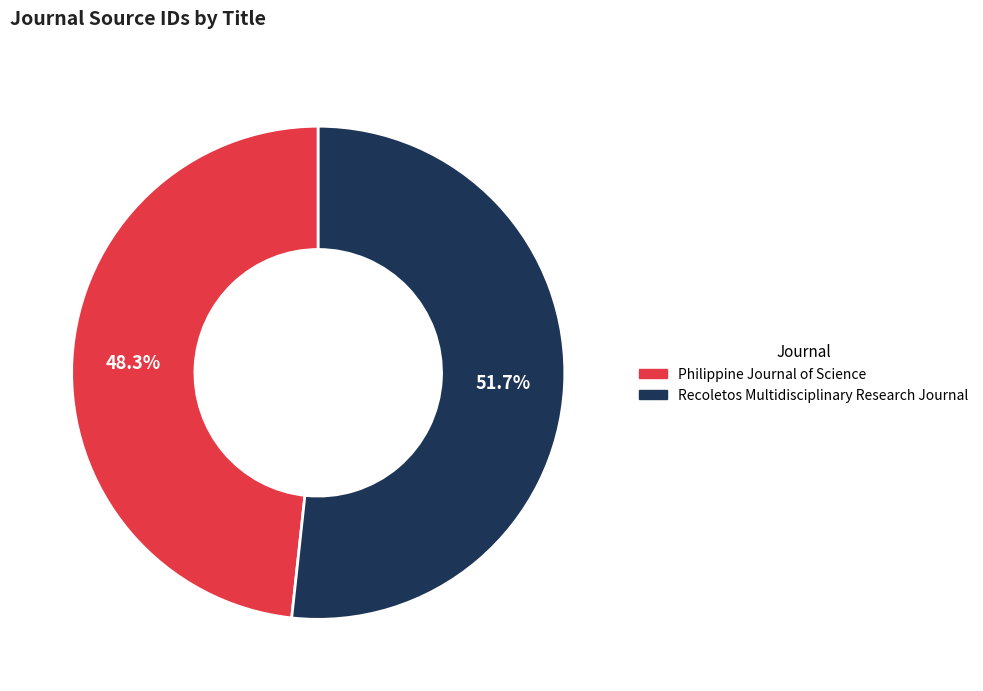

What portion of the pie excludes Philippine Journal of Science?

51.7%